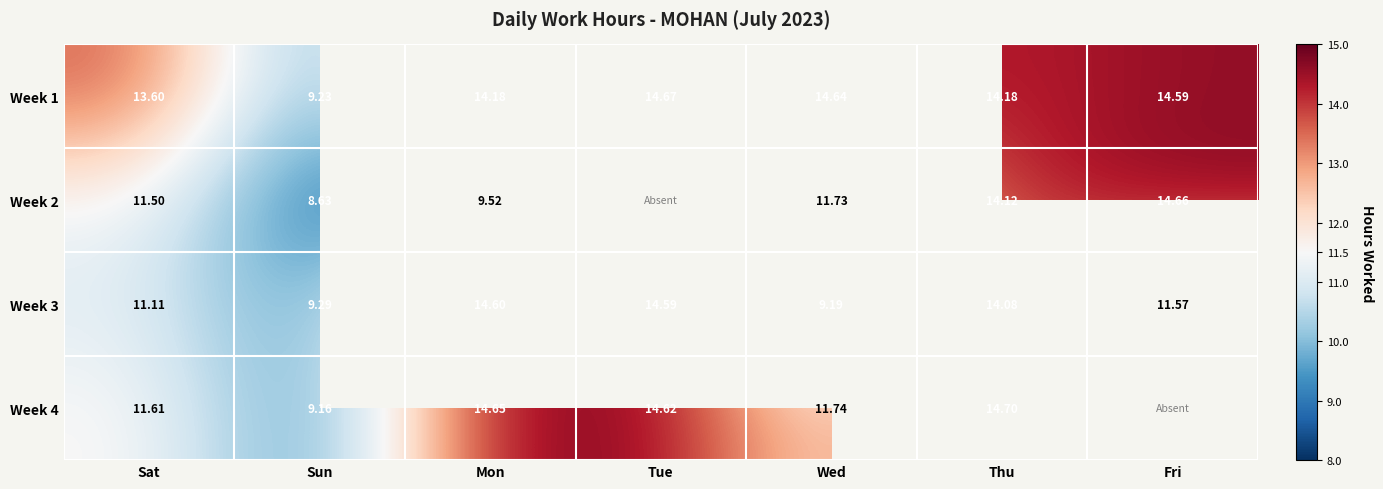

True or false: Week 3 has a value of 11.6 at Fri.

True